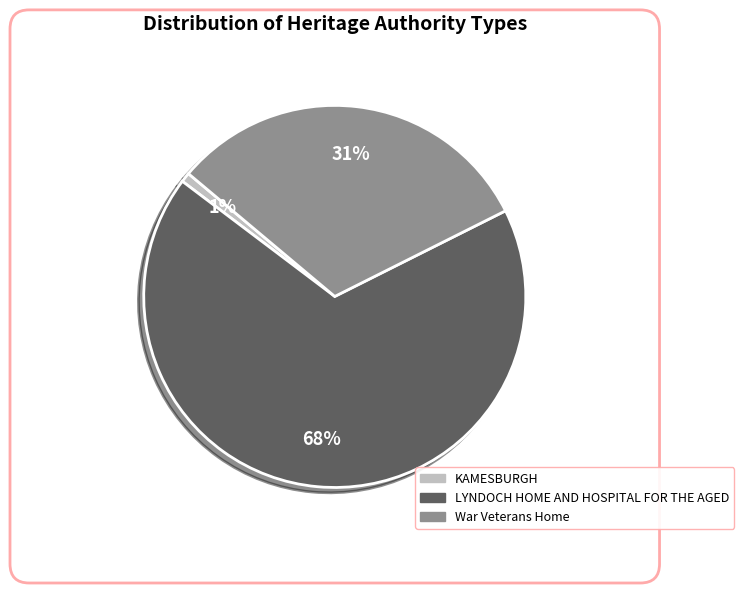

Does LYNDOCH HOME AND HOSPITAL FOR THE AGED represent more than half of the total?

Yes